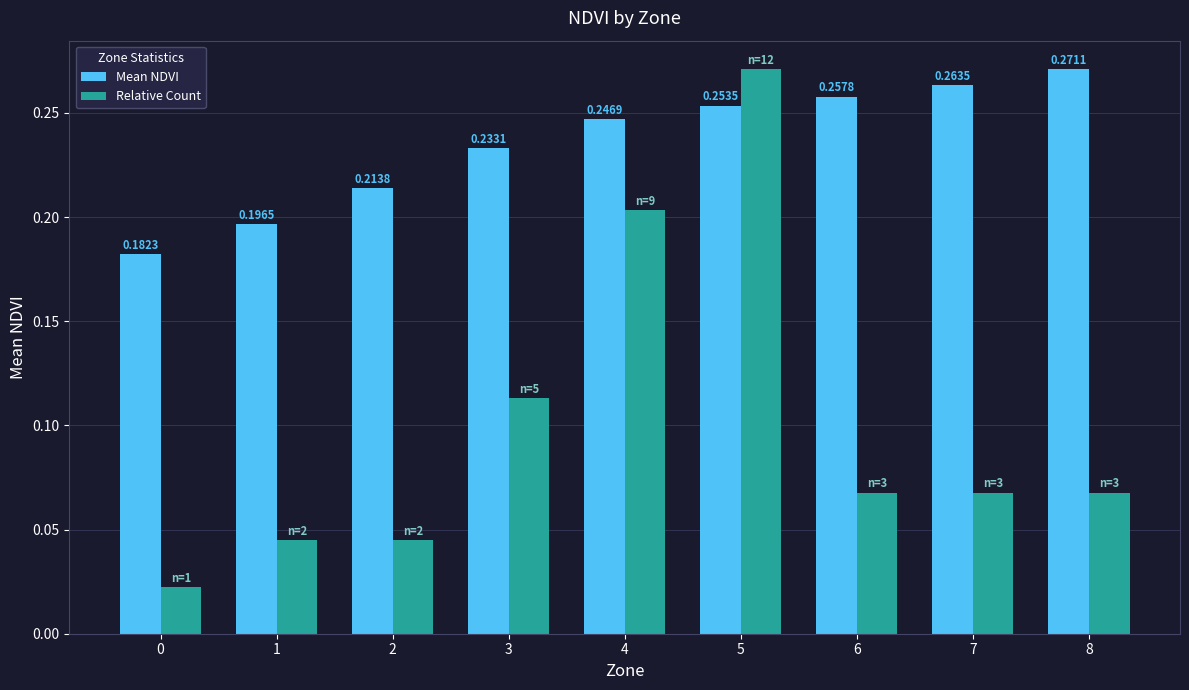

Rank the series at 1 from lowest to highest value.

Relative Count, Mean NDVI